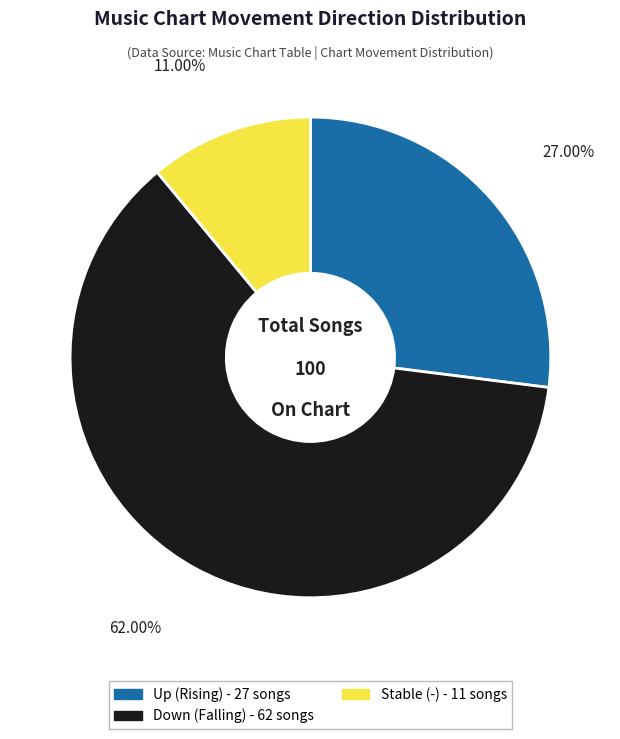

Does any single category account for the majority?

Yes